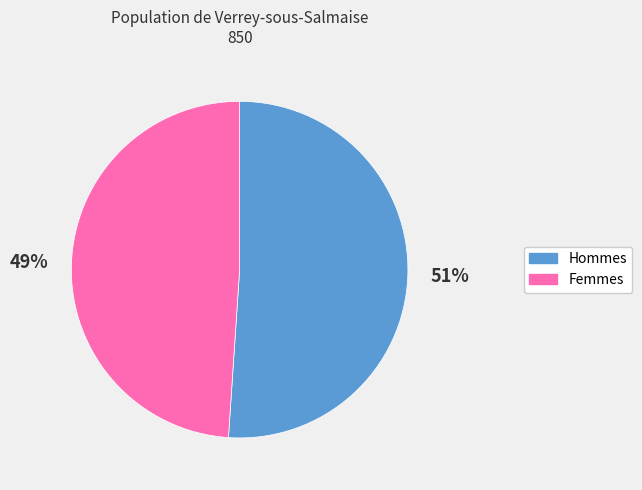

To the nearest percent, what is the difference between the largest and smallest slice percentages?

2%